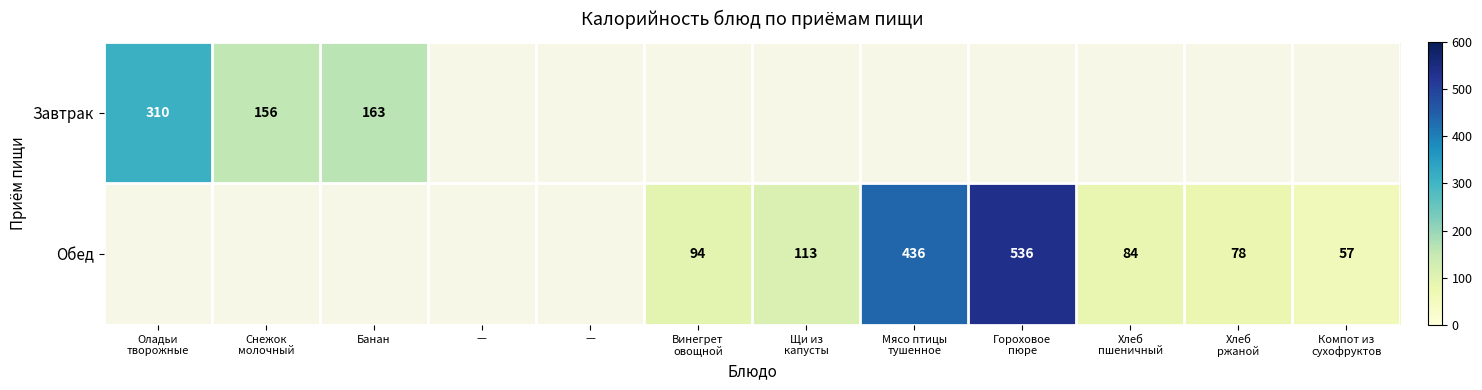

Rank the series by their average value, from highest to lowest.

Завтрак, Обед